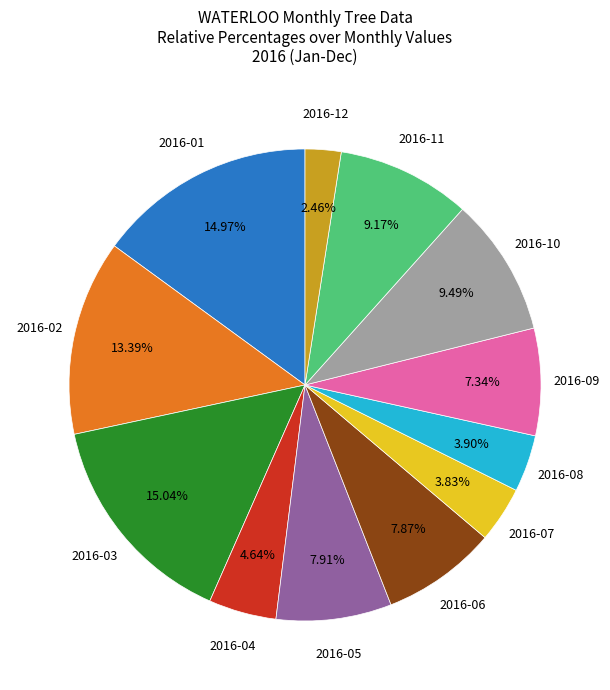

Is there a majority slice in this chart?

No